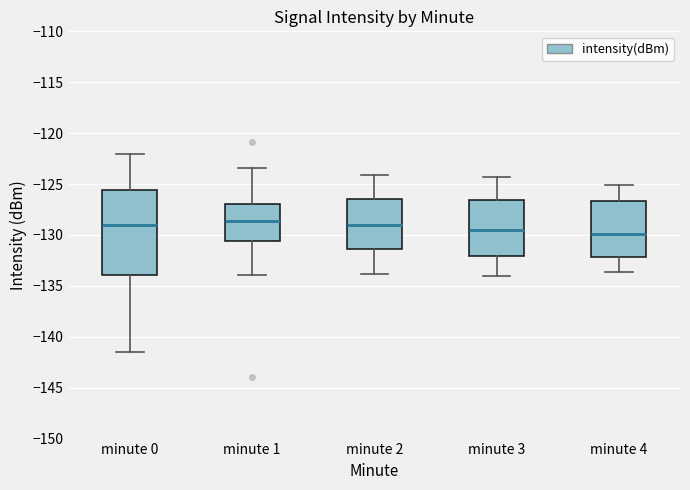

Comparing the boxes themselves (not the whiskers), which one is the tallest?

minute 0